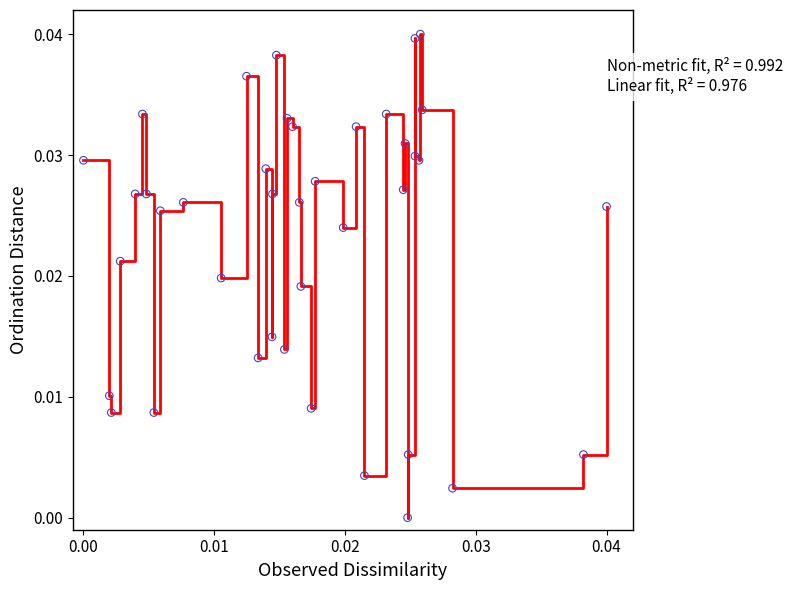

How many lines are shown in the chart?

1